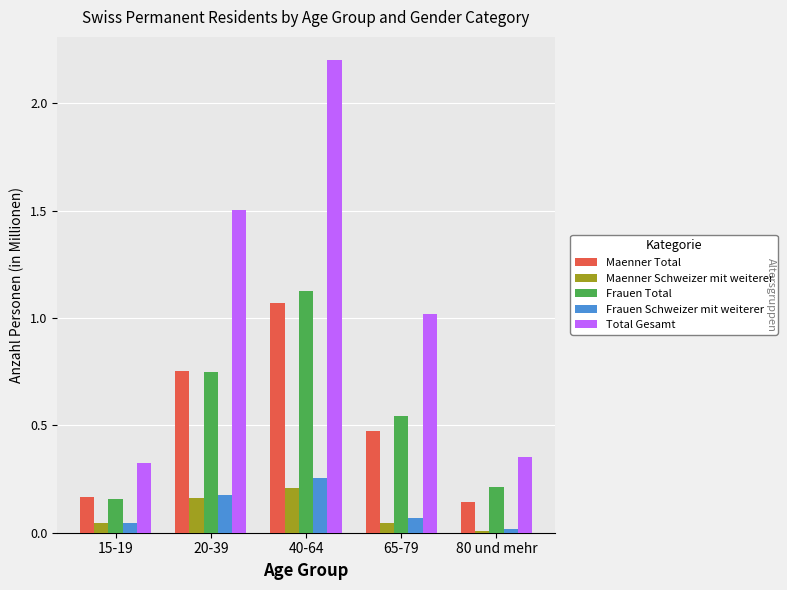

What is the label of the 3rd bar from the left?

40-64